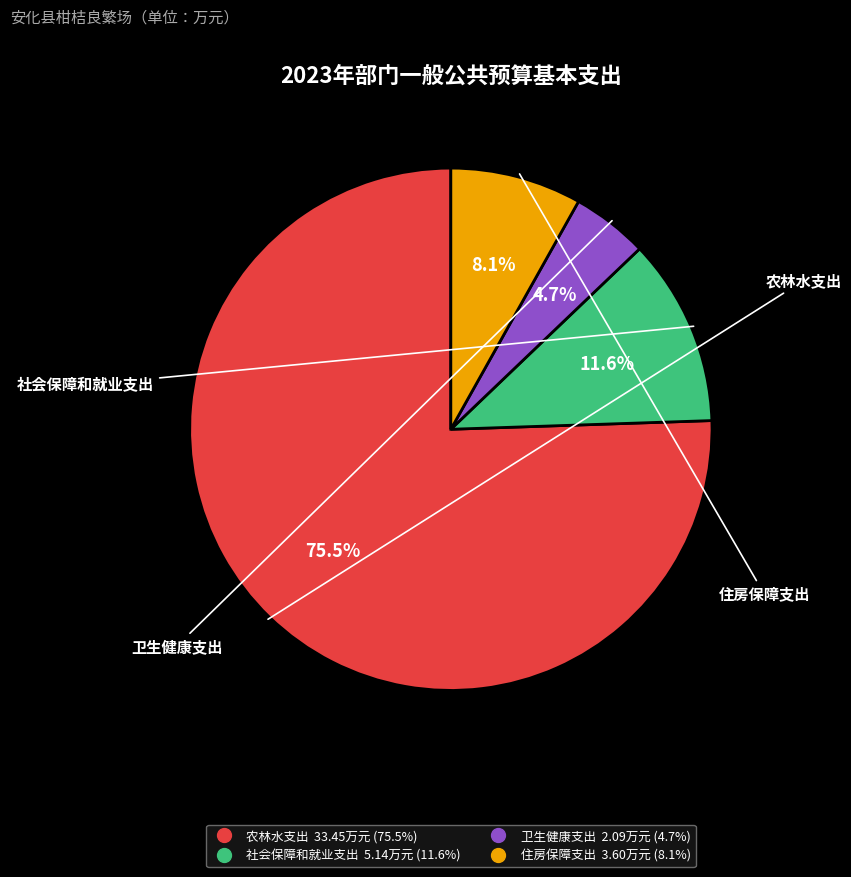

What percentage is NOT represented by 卫生健康支出?

95.3%